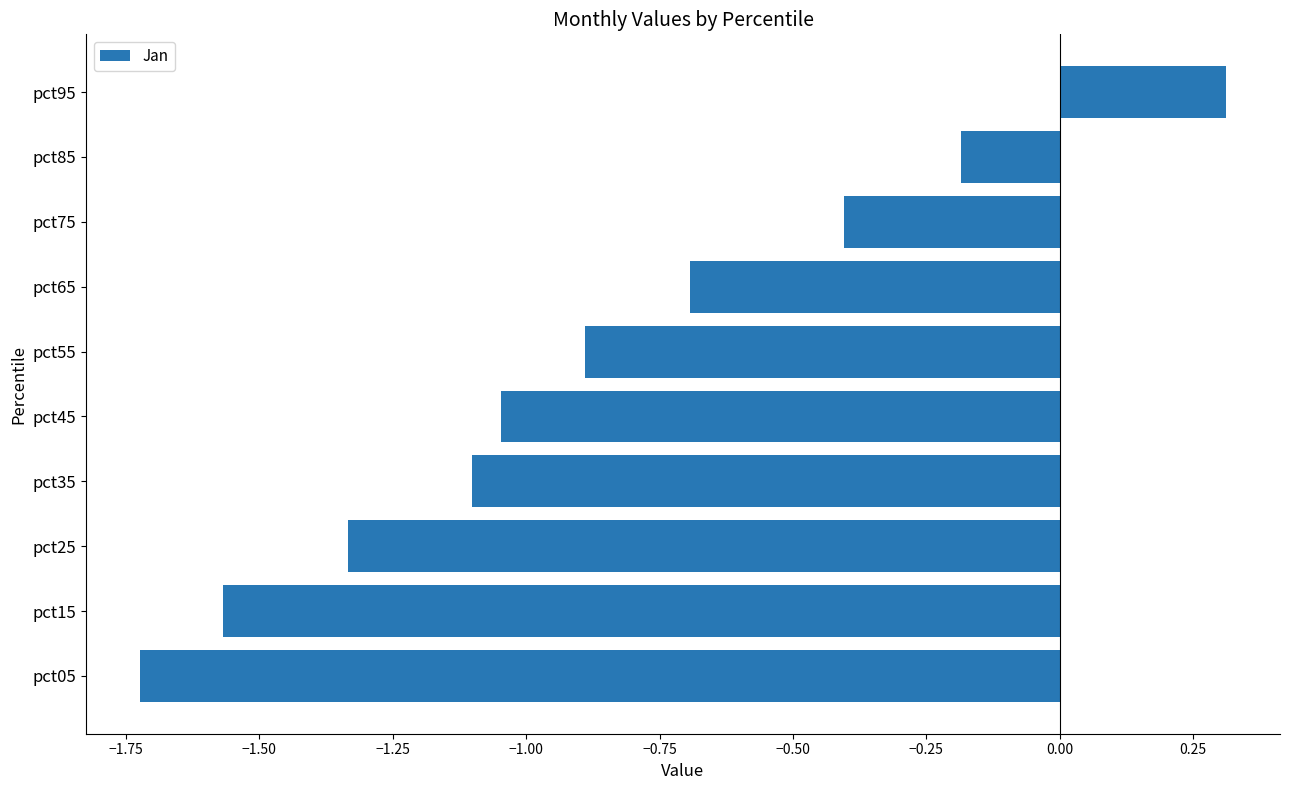

What is the average value?

-0.9